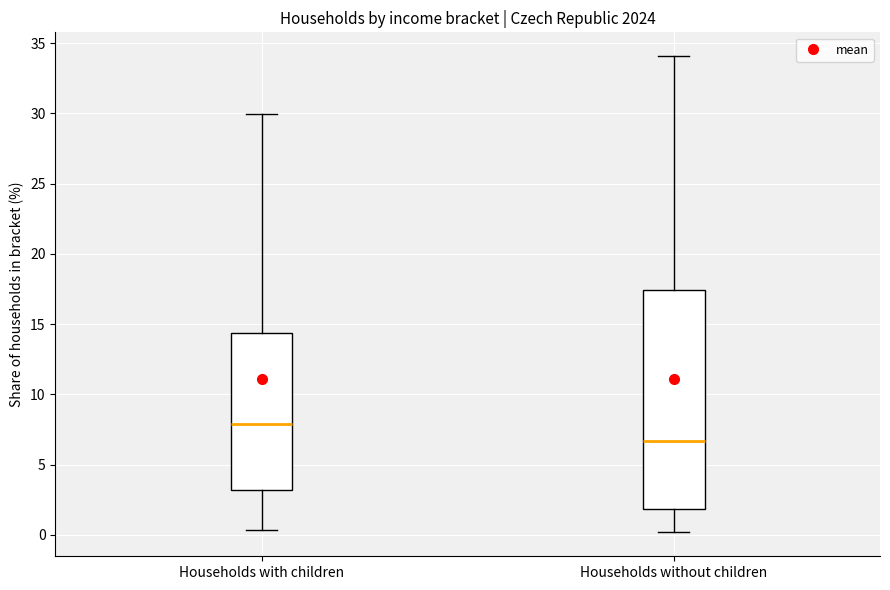

Where is the upper edge of the box for Households with children on the y-axis? The values are not printed on the chart, so give them approximately, as read against the axis.

14.5